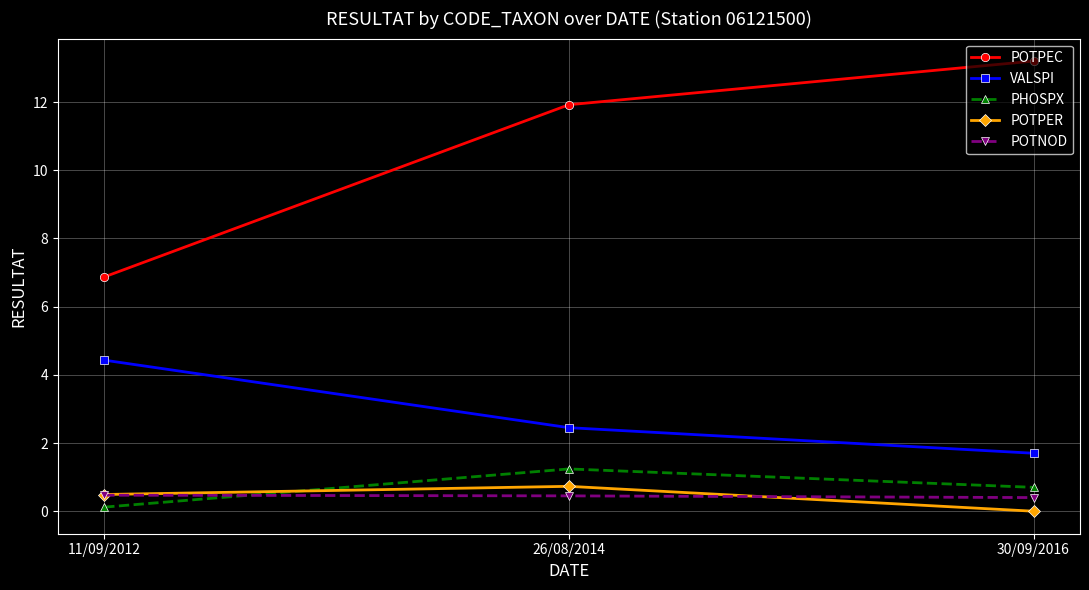

What is the label of the 3rd point from the left?

30/09/2016